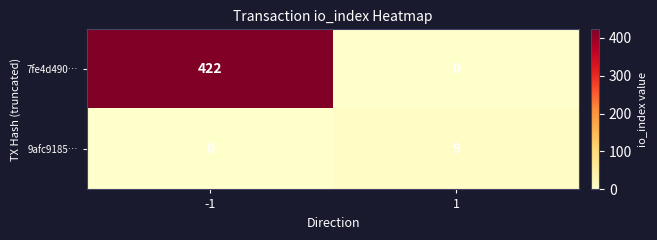

Reading left to right, transcribe all the data shown in this chart.

7fe4d490…: 422	0
9afc9185…: 0	9